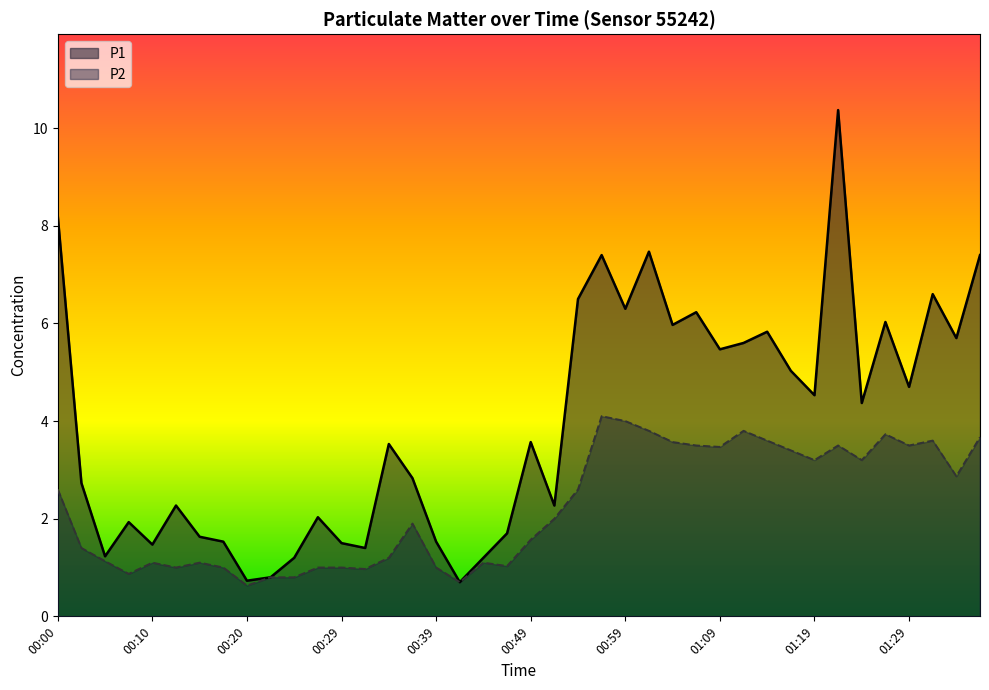

Which category has the lowest value in the P1 series?

00:42